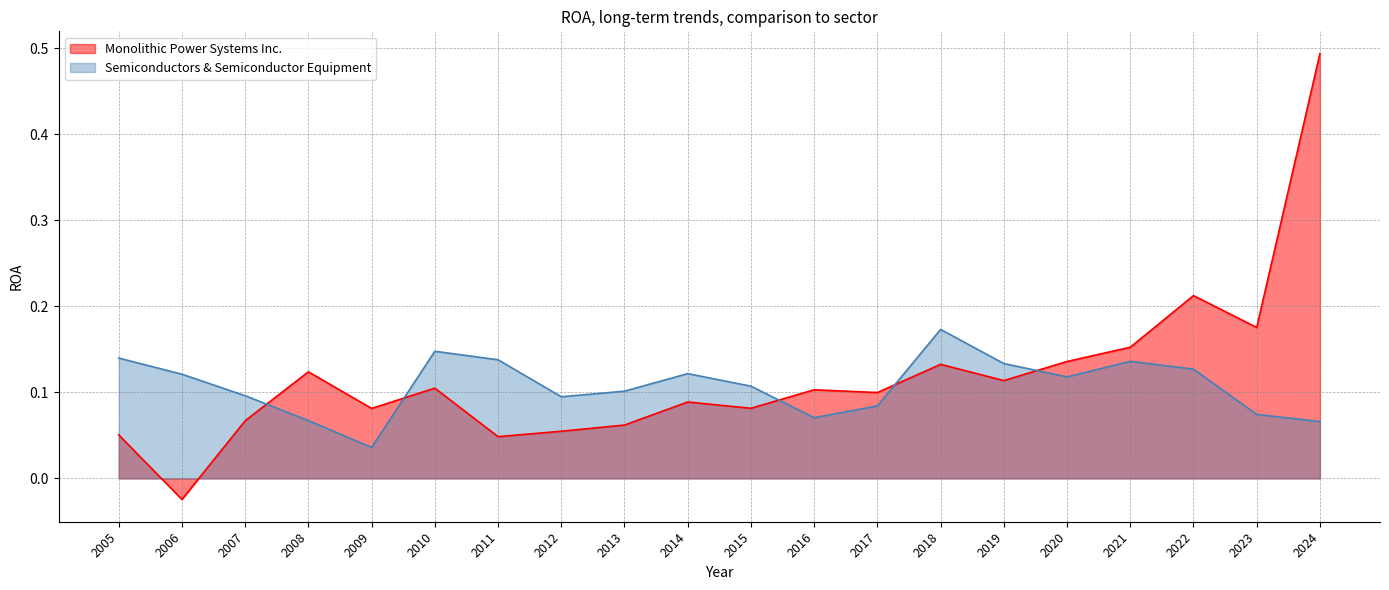

Which label corresponds to the smallest value in the chart?

2006